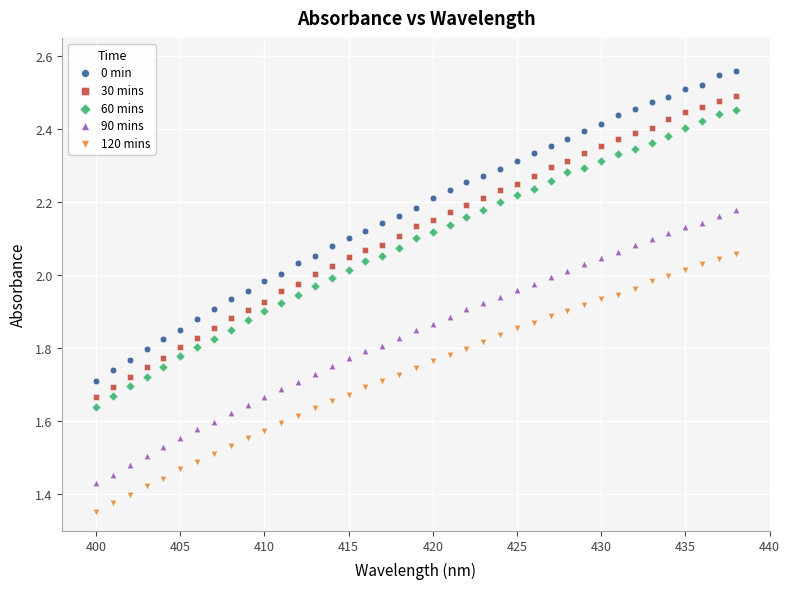

Across all data points, what is the range of X values (max minus min)?

38.0